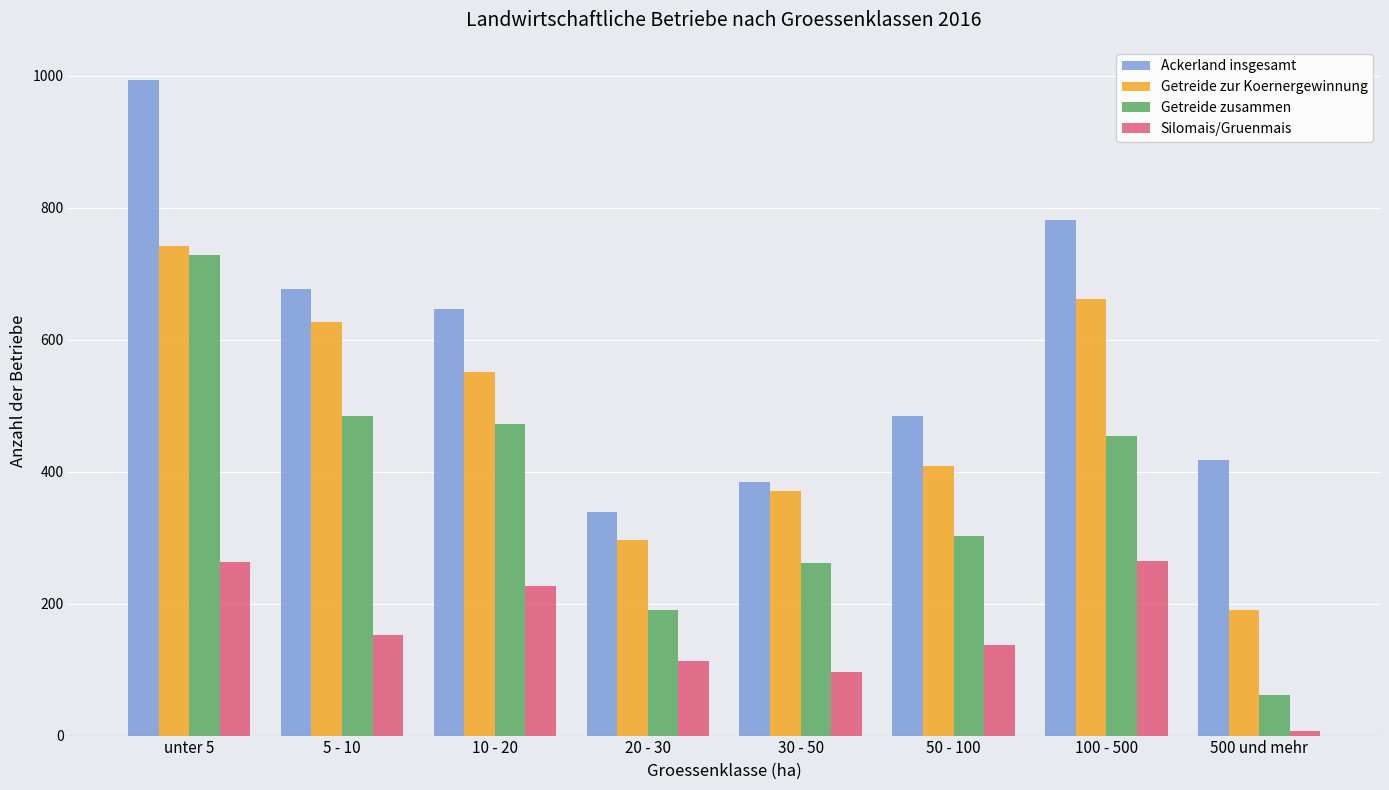

At how many categories does at least one series exceed 569?

4